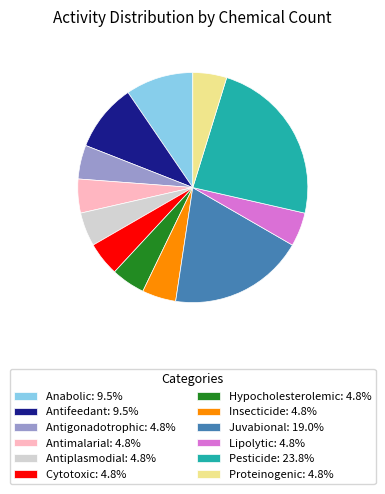

How many segments does this pie chart have?

12